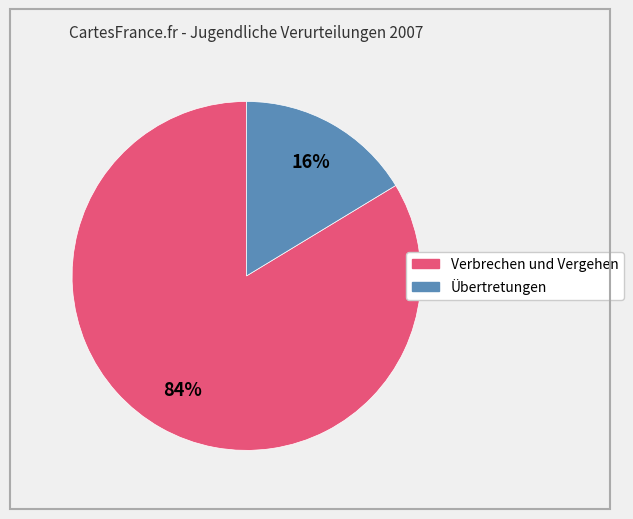

To the nearest percent, what is the average slice percentage?

50%